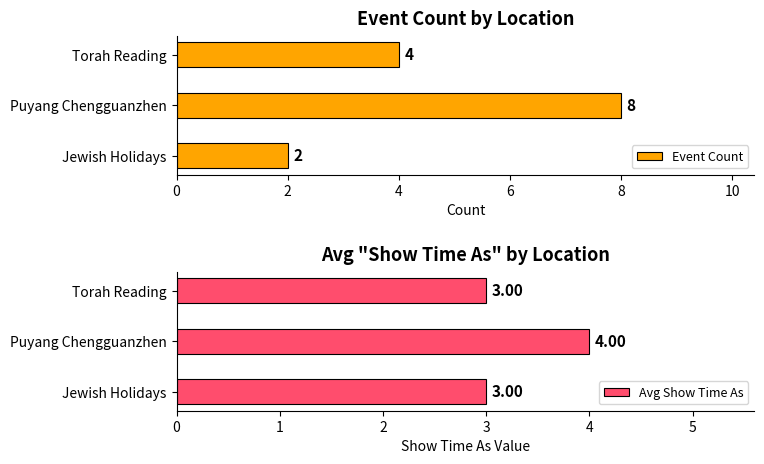

What is the minimum value shown in the chart?

2